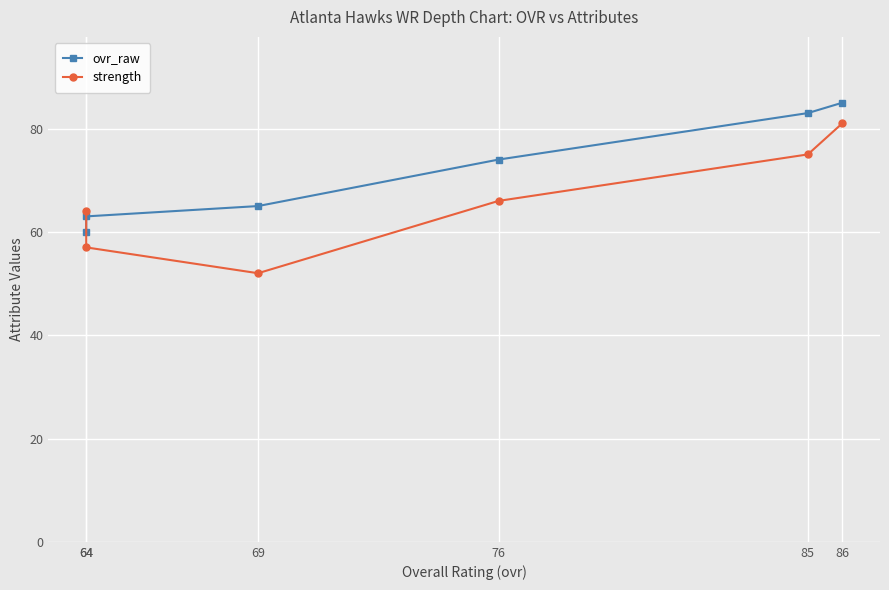

Which series has the widest spread of values?

strength